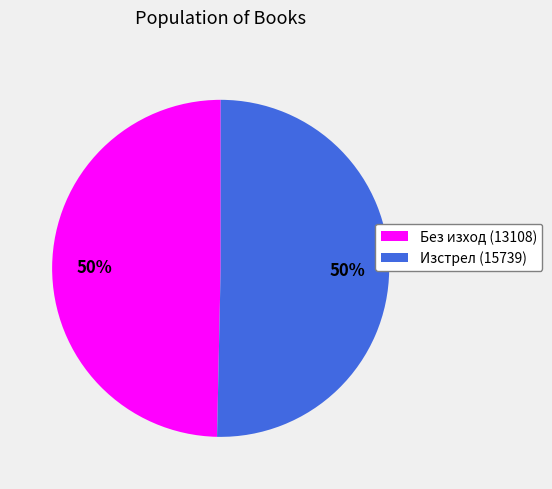

To the nearest percent, what portion does Без изход (13108) represent?

50%